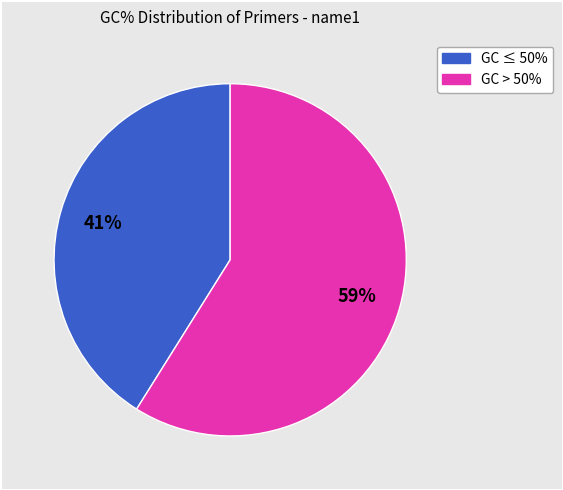

To the nearest percent, what is the difference between the largest and smallest slice percentages?

18%